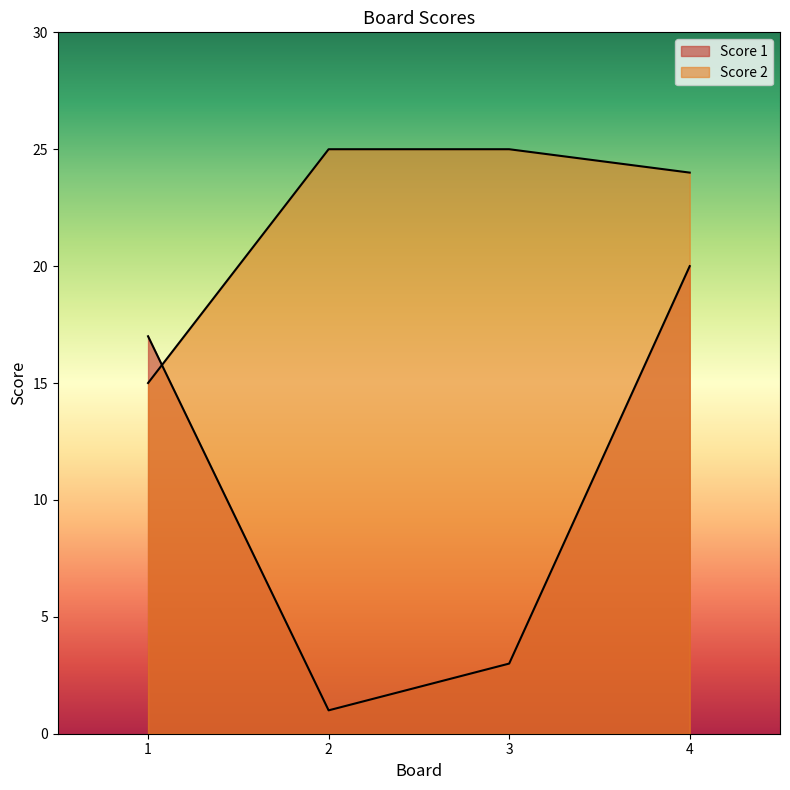

What are all the series names shown in the legend?

Score 1, Score 2